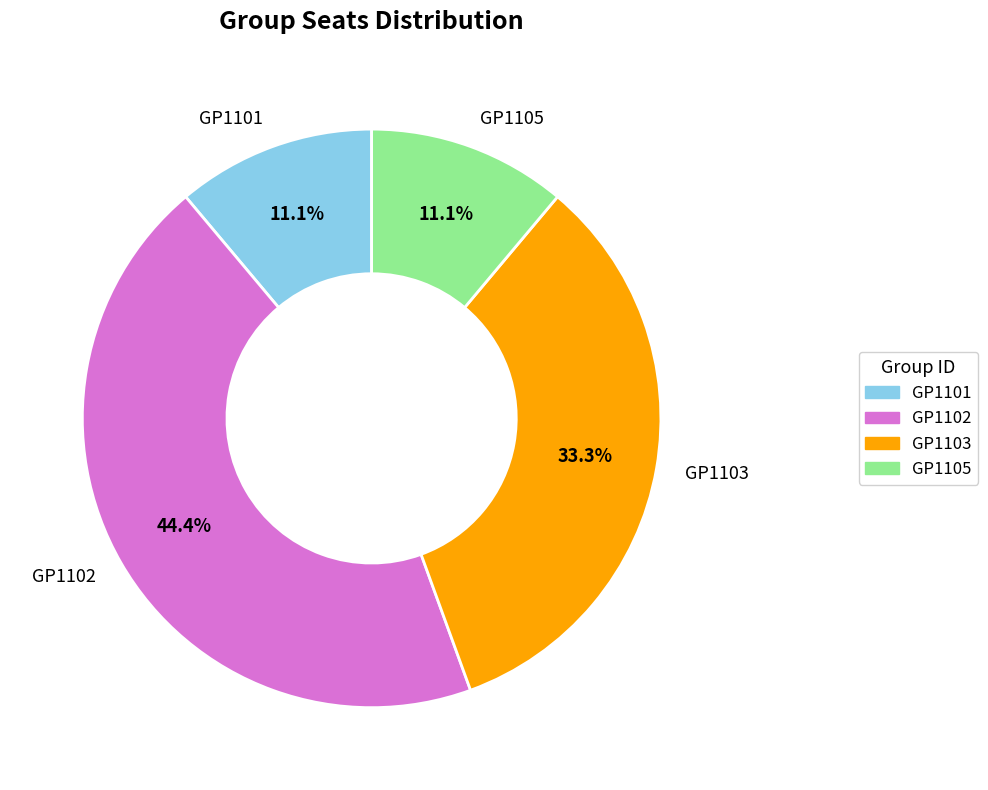

Do GP1105 and GP1103 together represent more than half of the pie?

No